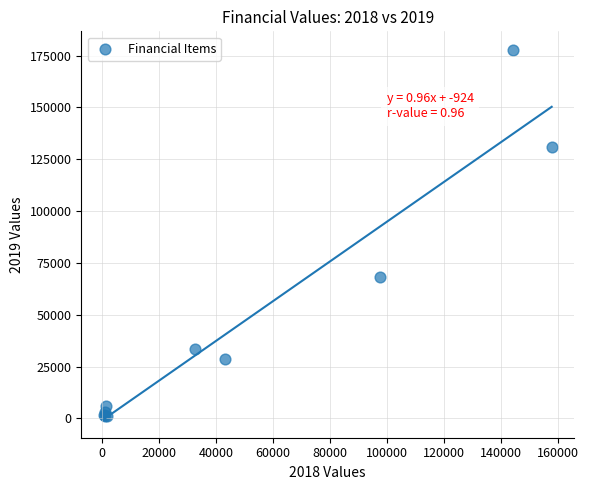

What Y value in the scatter plot is closest to 89390?

68349